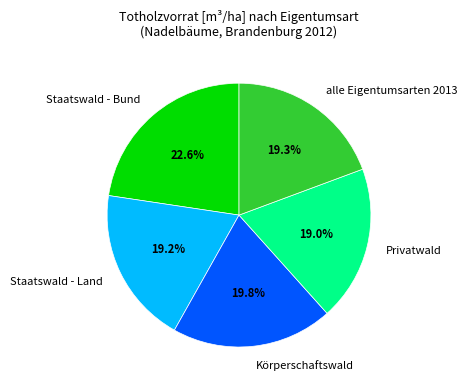

Which has a higher value, Staatswald - Bund or Privatwald?

Staatswald - Bund